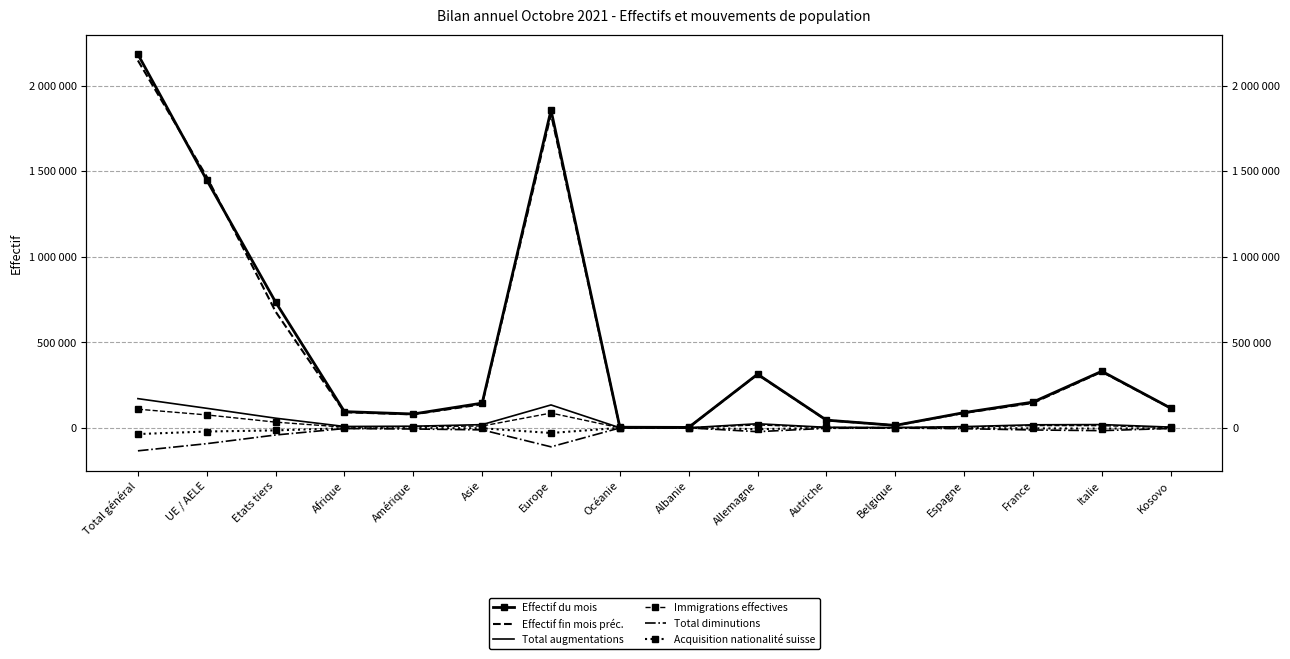

What is the difference between the highest and lowest values at Espagne?

94010